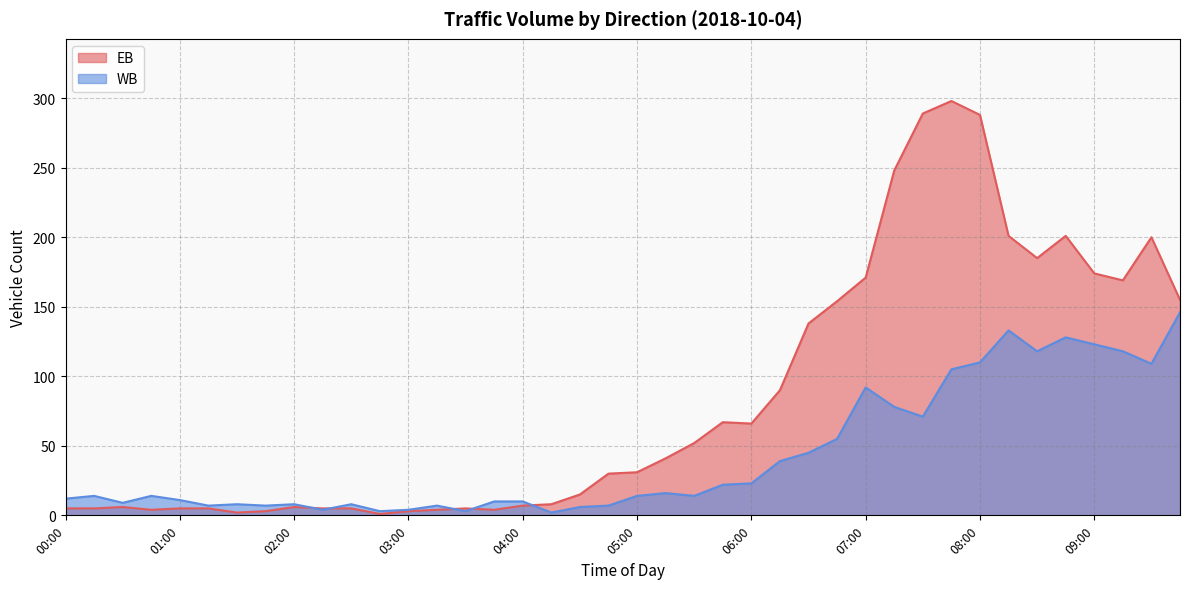

What is the label of the 8th point from the right?

08:00